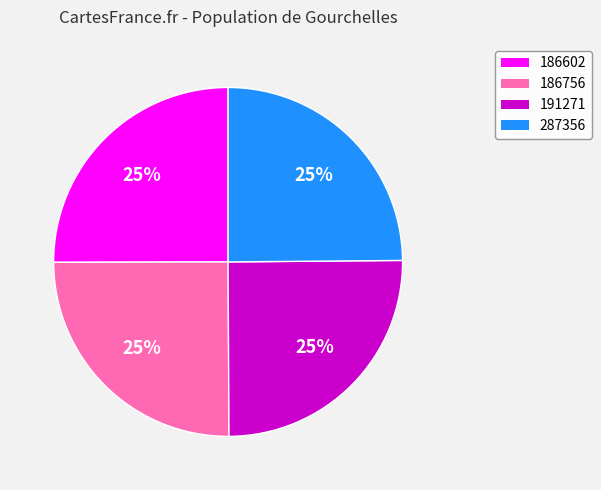

What is the ratio of the value at 287356 to the value at 186756?

1.0